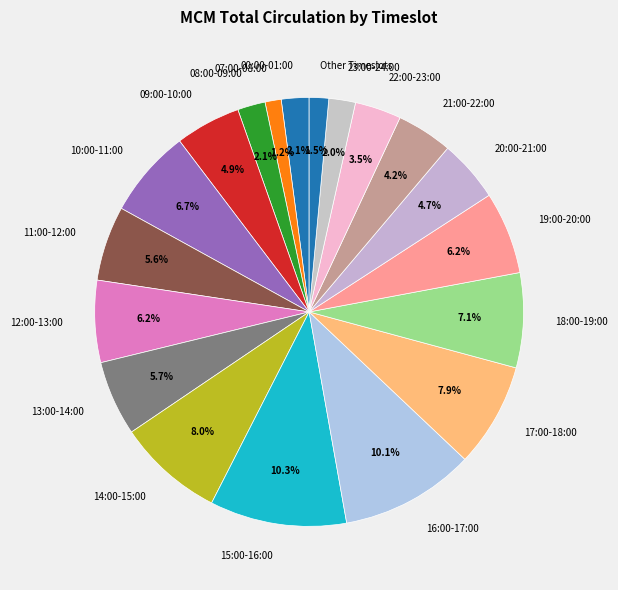

Does any single category account for the majority?

No